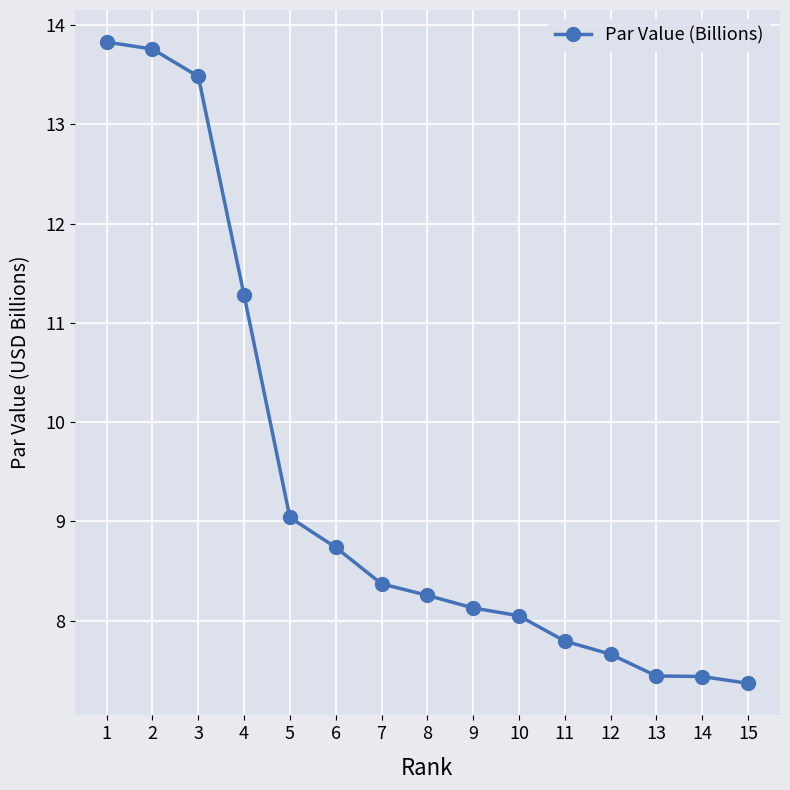

What is the sum of all values?

140.6